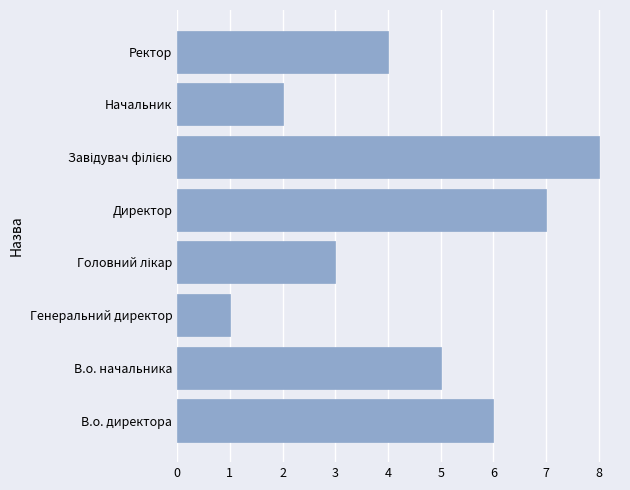

Approximately how many times larger is the value at В.о. начальника compared to В.о. директора?

0.8